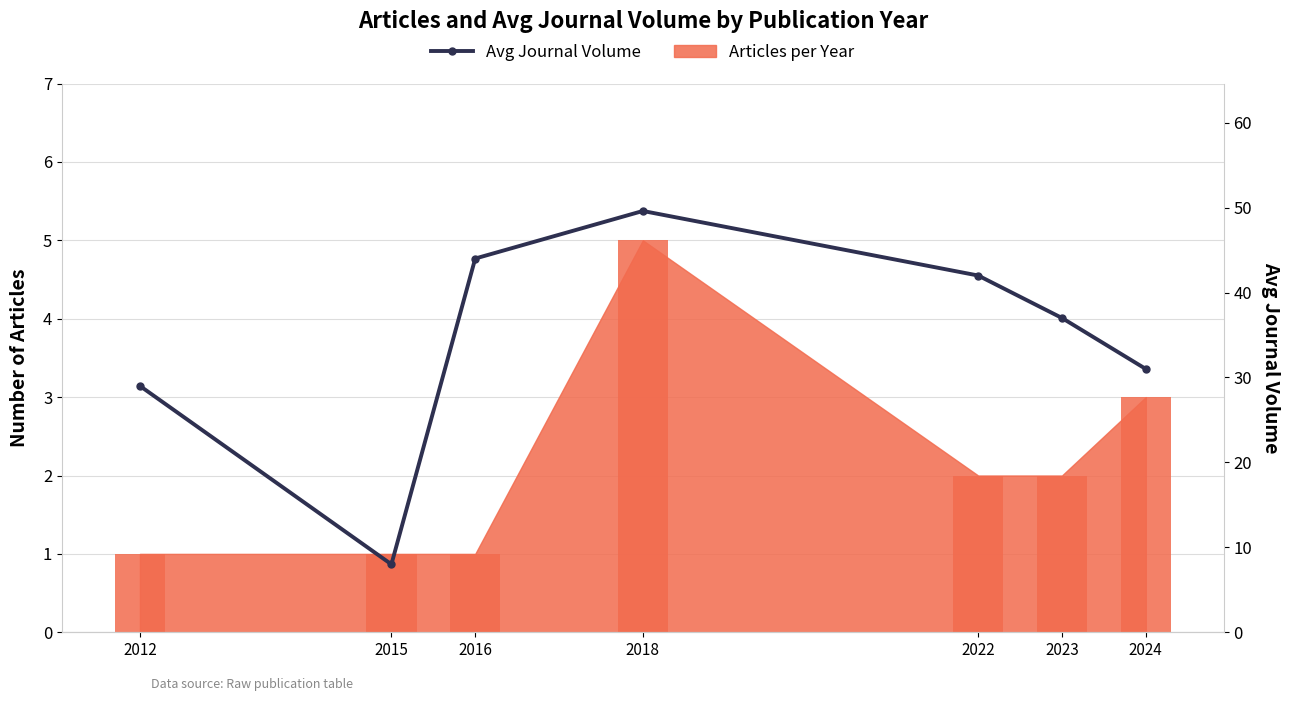

Where does the data first go above 37?

2016